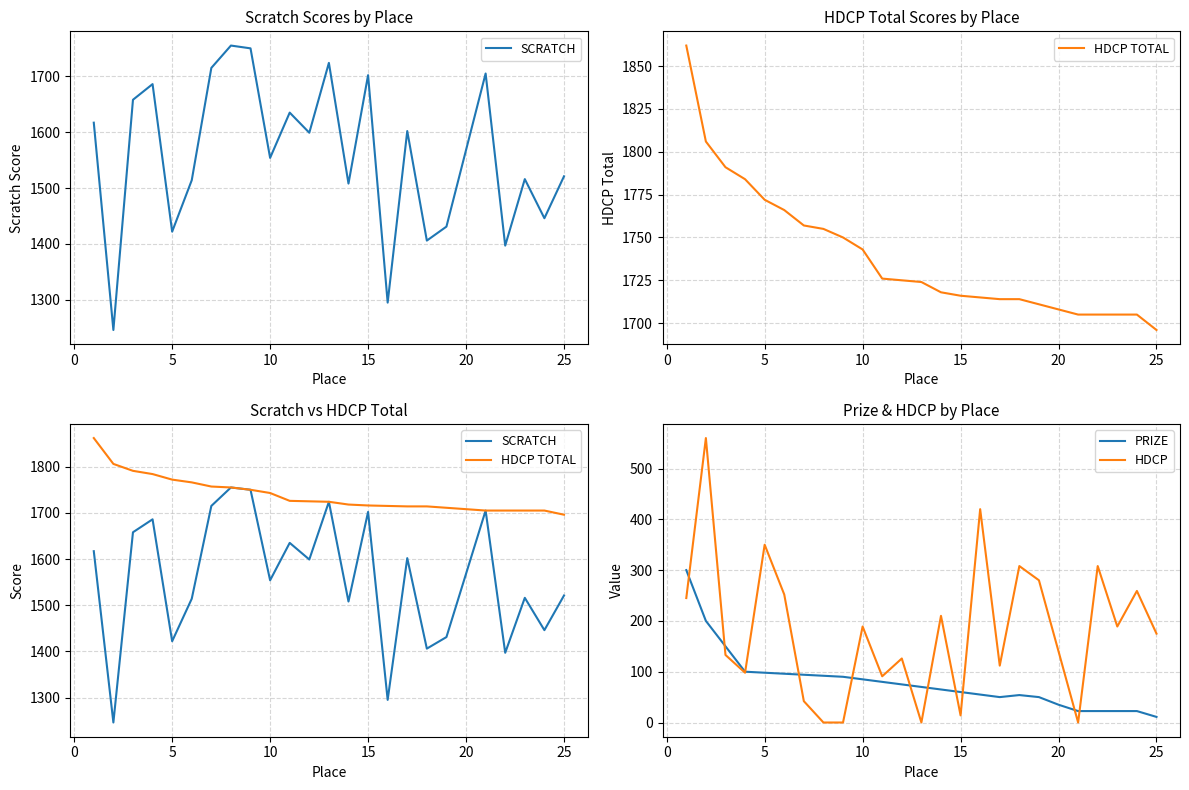

What is the value of the HDCP TOTAL point at the 5th from the left?

1772.0